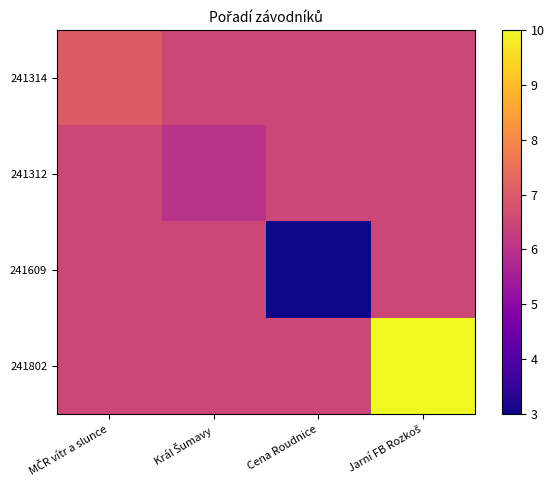

Which series has the largest total across all categories?

241802